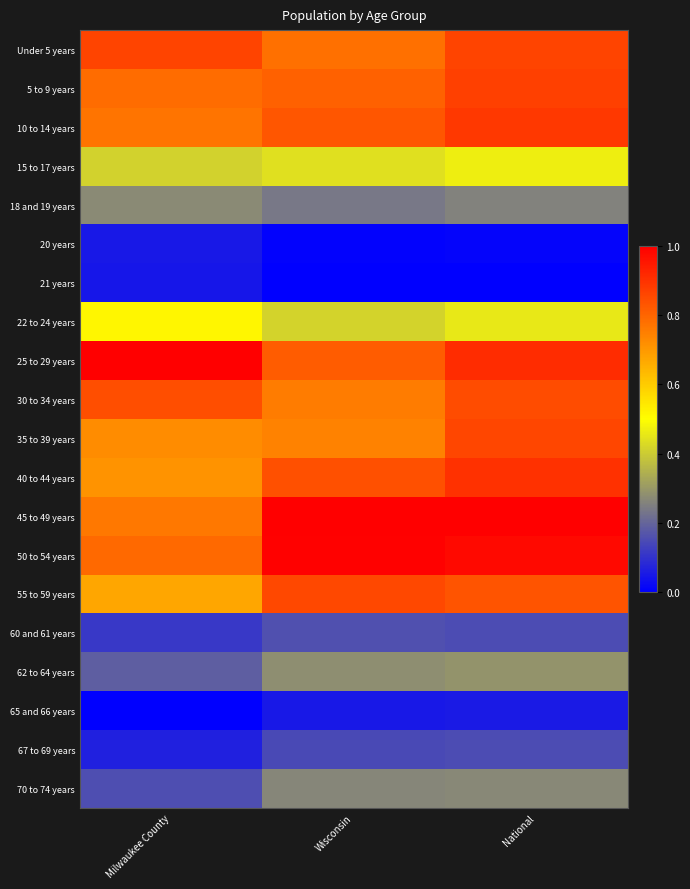

Reading left to right, what are all the values shown in this chart?

Under 5 years: Milwaukee County=0.9	Wisconsin=0.8	National=0.9
5 to 9 years: Milwaukee County=0.8	Wisconsin=0.8	National=0.9
10 to 14 years: Milwaukee County=0.8	Wisconsin=0.8	National=0.9
15 to 17 years: Milwaukee County=0.4	Wisconsin=0.4	National=0.5
18 and 19 years: Milwaukee County=0.3	Wisconsin=0.2	National=0.3
20 years: Milwaukee County=0.0	Wisconsin=0.0	National=0.0
21 years: Milwaukee County=0.0	Wisconsin=0.0	National=0.0
22 to 24 years: Milwaukee County=0.5	Wisconsin=0.4	National=0.5
25 to 29 years: Milwaukee County=1.0	Wisconsin=0.8	National=0.9
30 to 34 years: Milwaukee County=0.8	Wisconsin=0.8	National=0.9
35 to 39 years: Milwaukee County=0.7	Wisconsin=0.7	National=0.9
40 to 44 years: Milwaukee County=0.7	Wisconsin=0.8	National=0.9
45 to 49 years: Milwaukee County=0.8	Wisconsin=1.0	National=1.0
50 to 54 years: Milwaukee County=0.8	Wisconsin=1.0	National=1.0
55 to 59 years: Milwaukee County=0.7	Wisconsin=0.9	National=0.8
60 and 61 years: Milwaukee County=0.1	Wisconsin=0.2	National=0.2
62 to 64 years: Milwaukee County=0.2	Wisconsin=0.3	National=0.3
65 and 66 years: Milwaukee County=0.0	Wisconsin=0.1	National=0.1
67 to 69 years: Milwaukee County=0.1	Wisconsin=0.1	National=0.2
70 to 74 years: Milwaukee County=0.2	Wisconsin=0.3	National=0.3